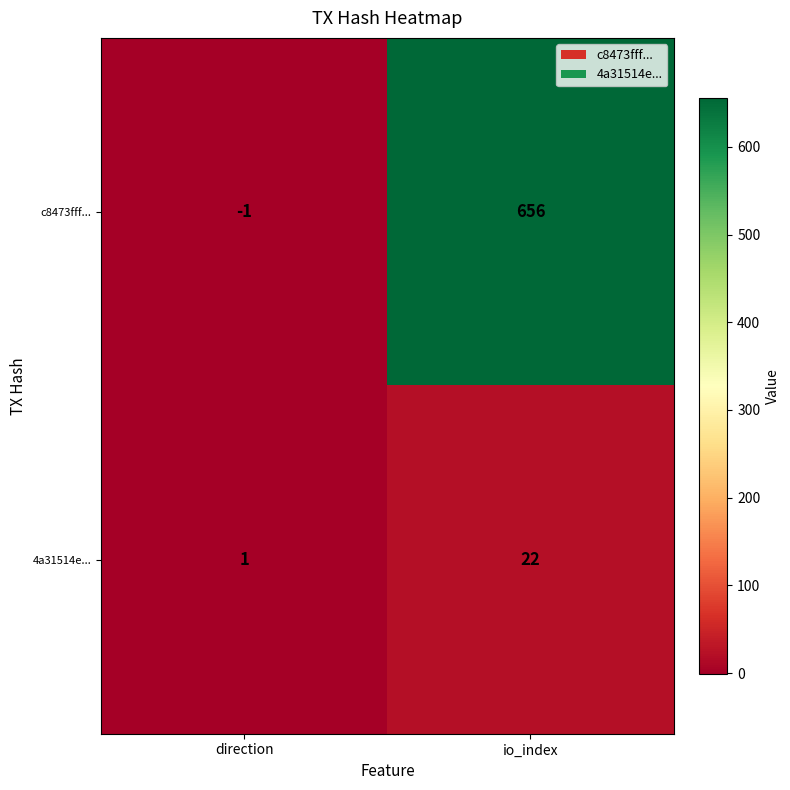

What is the average value of the c8473fff... series?

328